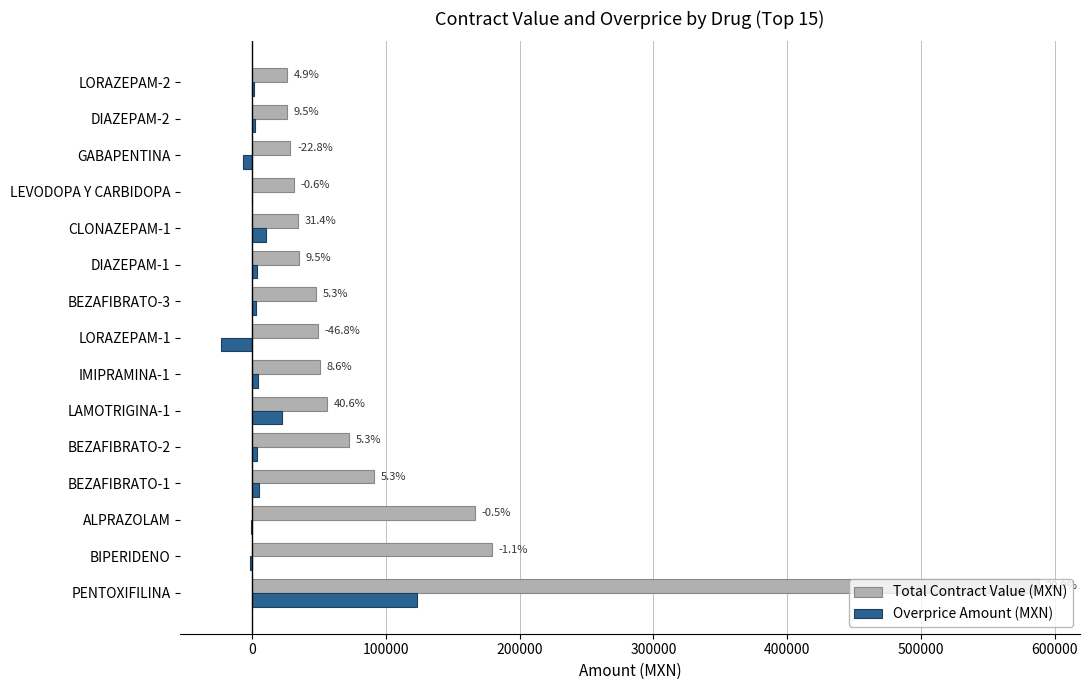

What are all the series names shown in the legend?

Total Contract Value (MXN), Overprice Amount (MXN)